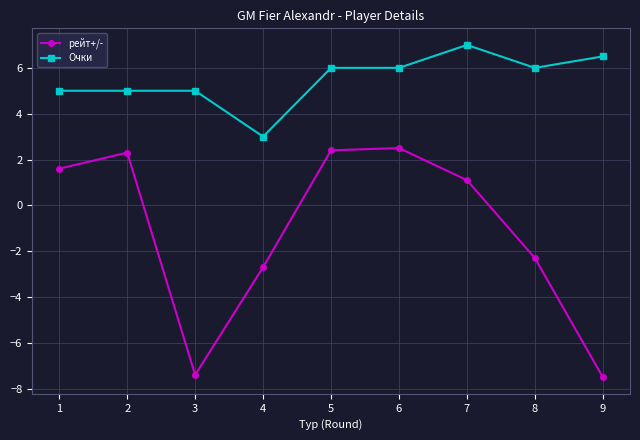

List the series in order of their overall mean, lowest first.

рейт+/-, Очки